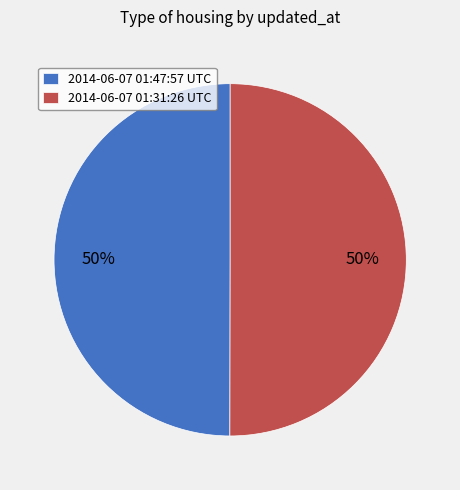

To the nearest percent, what percentage of the pie is 2014-06-07 01:31:26 UTC?

50%